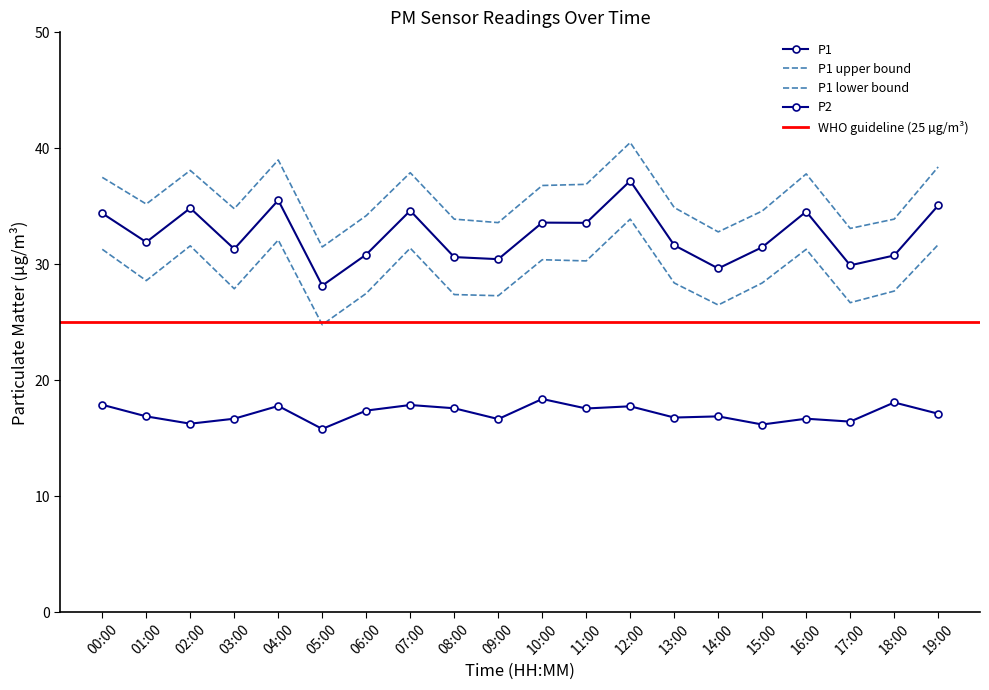

Reading right to left, what are all the values shown in this chart?

P1: 35.1	30.8	29.9	34.5	31.5	29.6	31.6	37.2	33.6	33.6	30.4	30.6	34.6	30.9	28.2	35.5	31.3	34.9	31.9	34.4
P2: 17.1	18.1	16.4	16.7	16.2	16.9	16.8	17.8	17.6	18.4	16.7	17.6	17.9	17.4	15.8	17.8	16.7	16.3	16.9	17.9